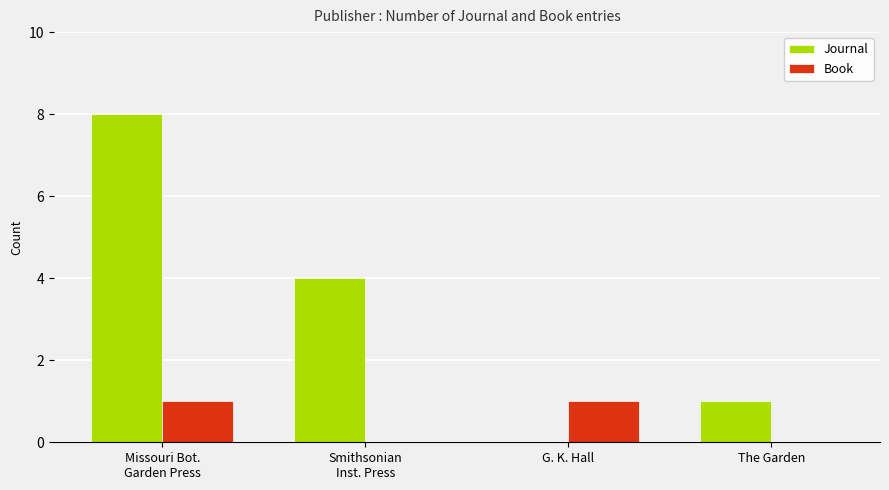

The value of Journal at G. K. Hall is 5. True or false?

False